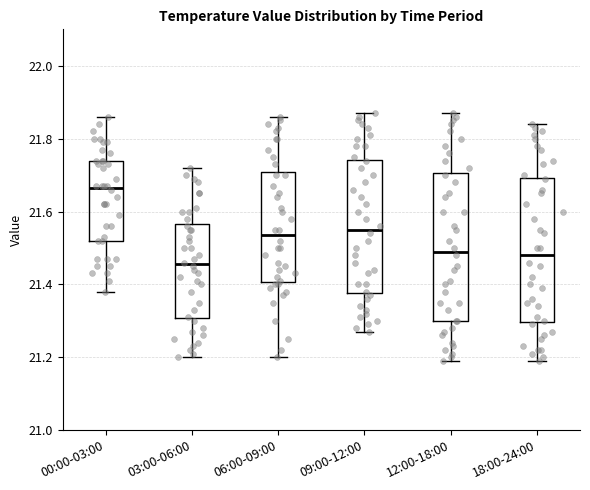

Reading left to right, read every box against the y-axis: the position of its median line, the range the box covers, and the ends of its whiskers. The values are not printed on the chart, so give them approximately, as read against the axis.

00:00-03:00: median 21.66, box 21.52 to 21.74, whiskers 21.38 to 21.86
03:00-06:00: median 21.46, box 21.30 to 21.56, whiskers 21.20 to 21.72
06:00-09:00: median 21.54, box 21.40 to 21.70, whiskers 21.20 to 21.86
09:00-12:00: median 21.56, box 21.38 to 21.74, whiskers 21.28 to 21.88
12:00-18:00: median 21.50, box 21.30 to 21.70, whiskers 21.20 to 21.88
18:00-24:00: median 21.48, box 21.30 to 21.70, whiskers 21.20 to 21.84